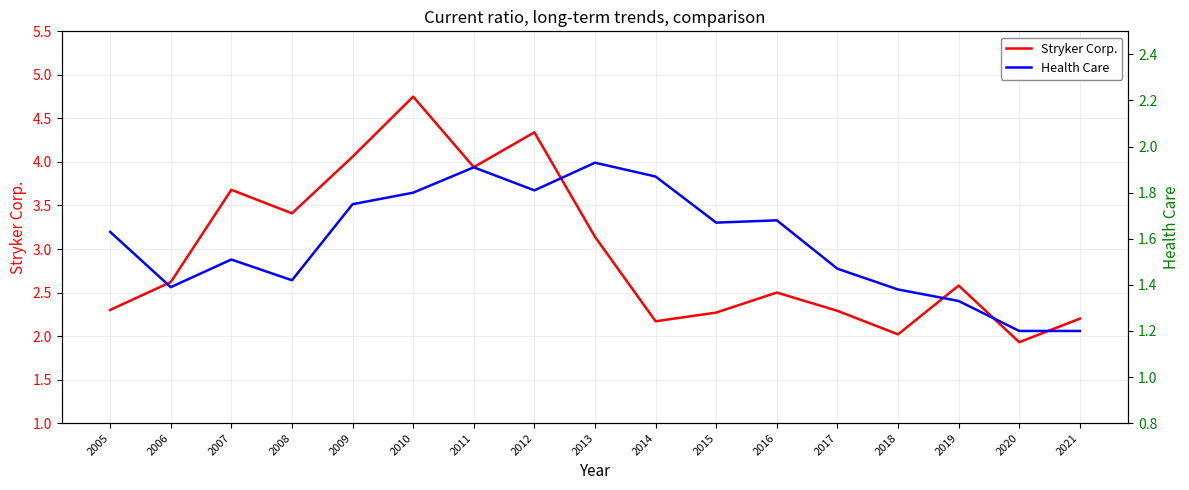

Where is Stryker Corp. nearest to the value 3?

2013